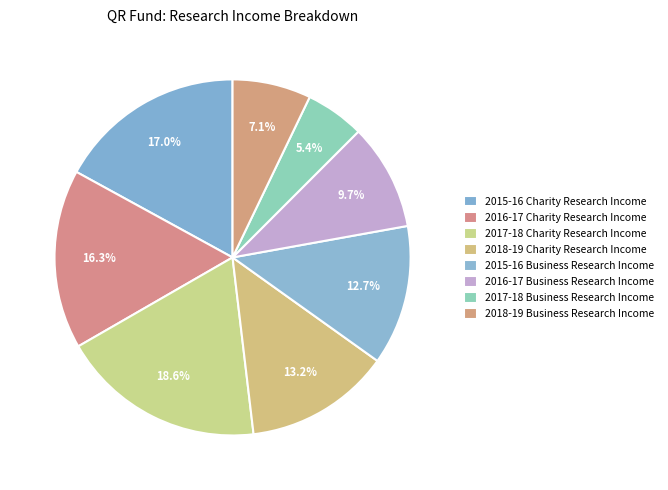

What is the largest slice in the pie chart?

2017-18 Charity Research Income